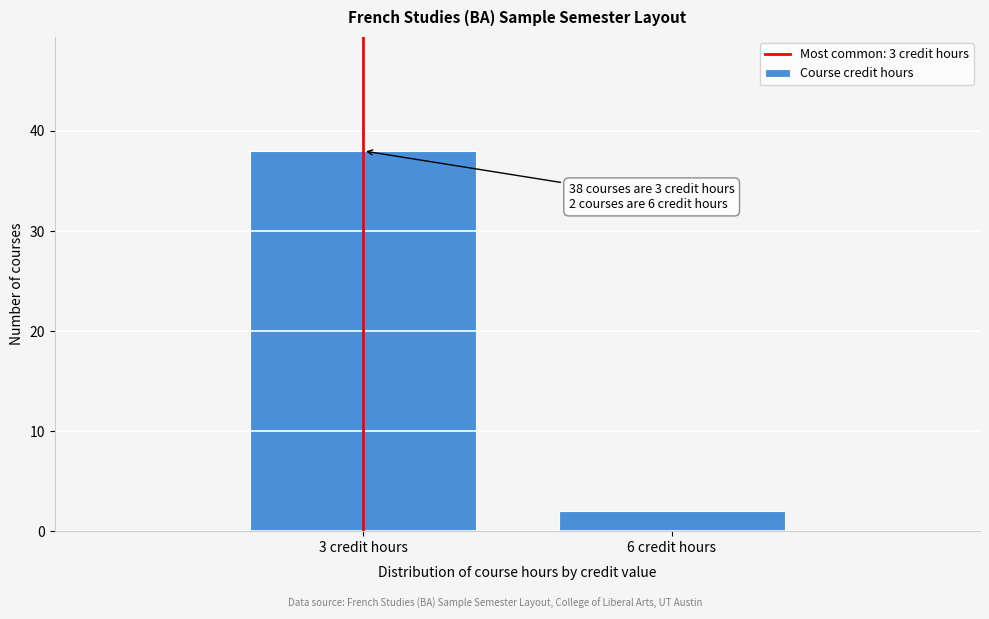

Reading right to left, transcribe all the data shown in this chart.

2	38